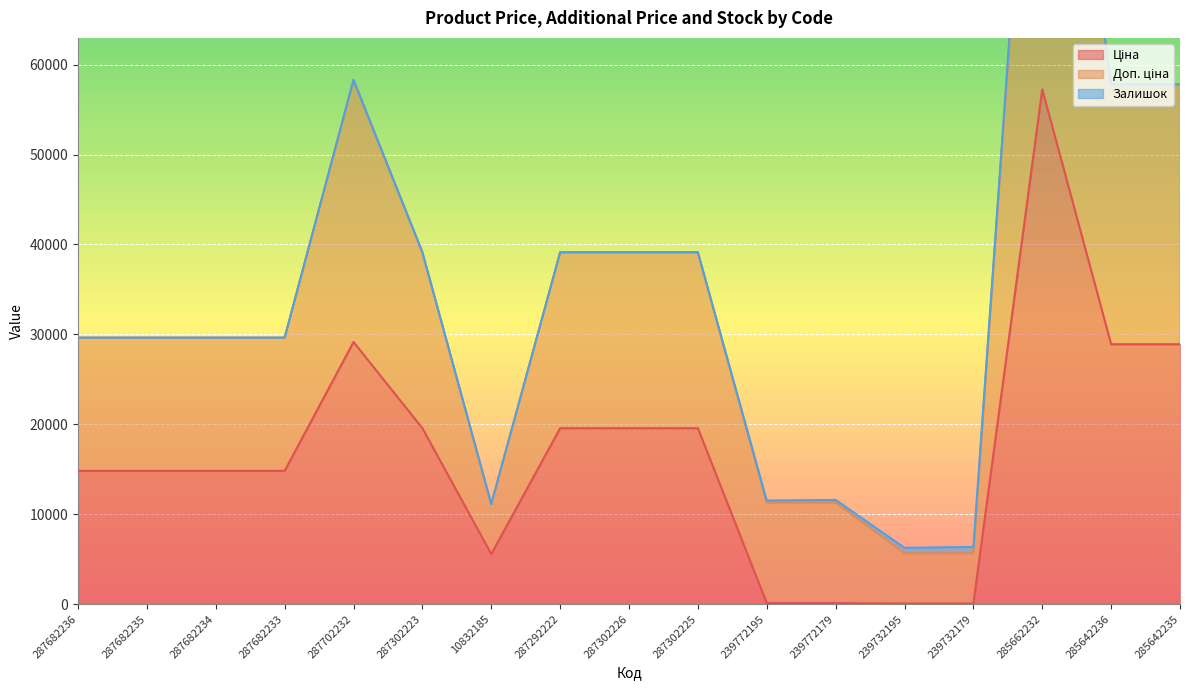

Between 287302226 and 10832185, which is larger?

287302226